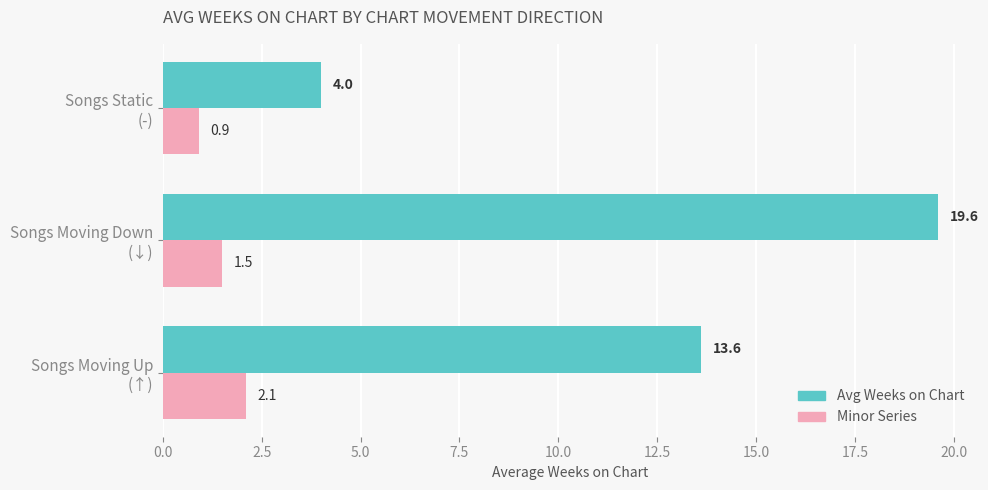

List the series in order of their peak value, lowest first.

Minor Series, Avg Weeks on Chart